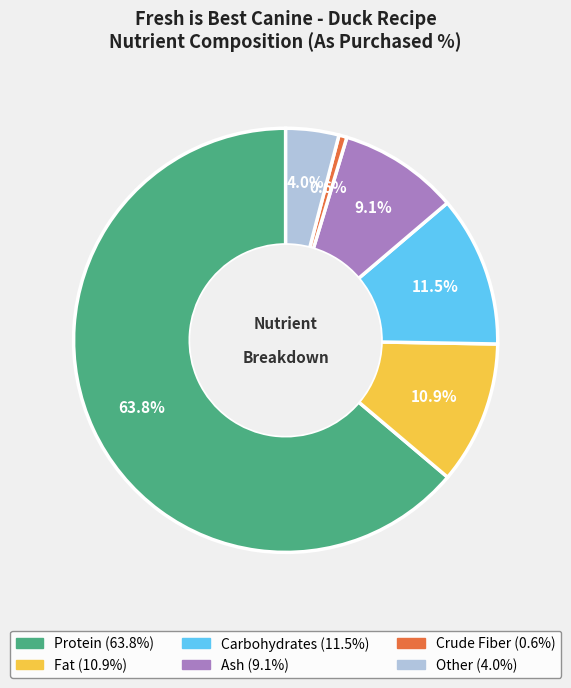

Is it true that Fat is 11% of the pie?

True